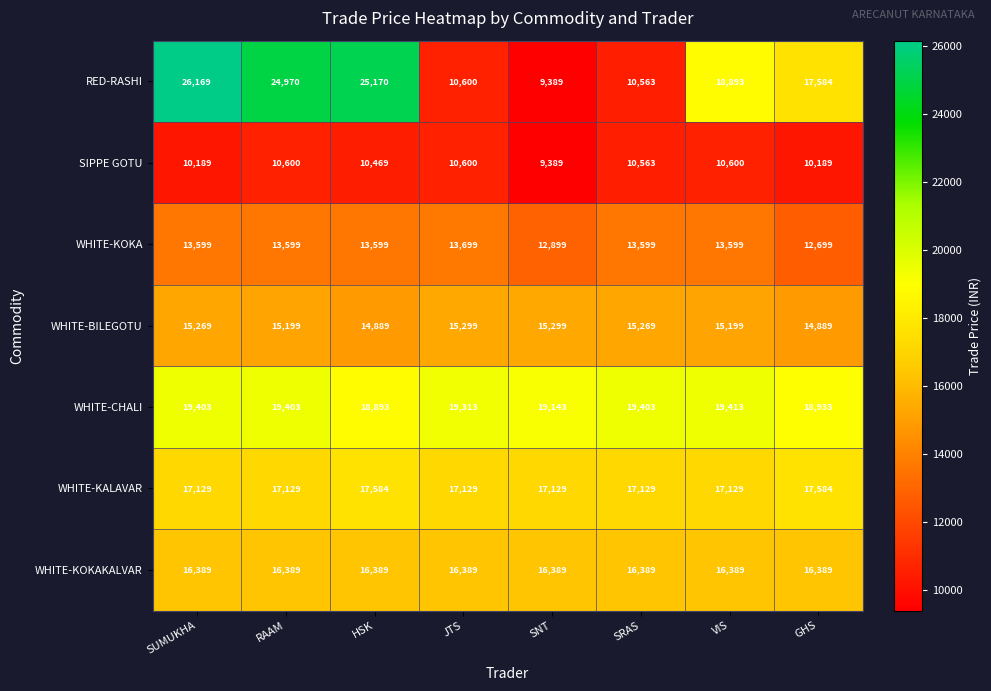

Where is WHITE-CHALI nearest to the value 19153?

SNT